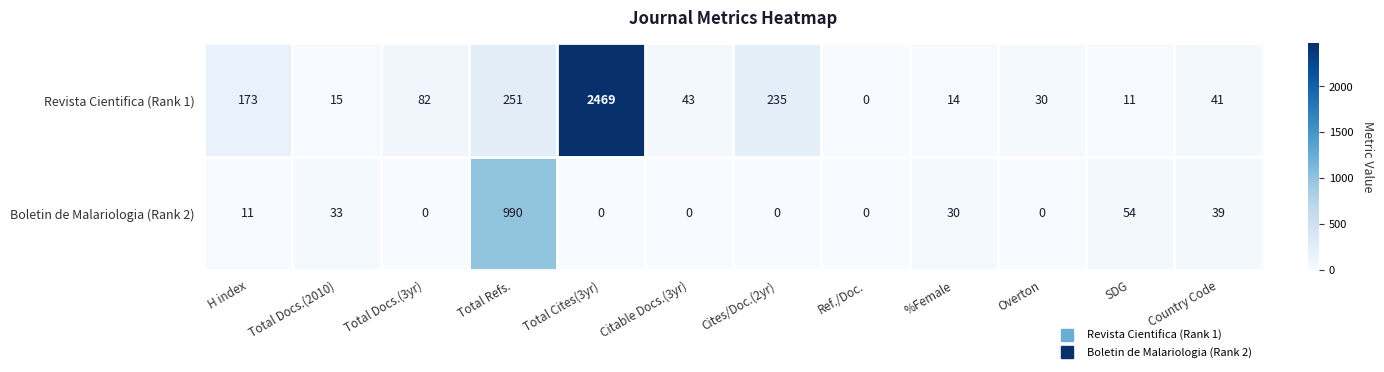

Reading right to left, extract all data points from this chart.

Revista Cientifica (Rank 1): 41	11	30	14	0	235	43	2469	251	82	15	173
Boletin de Malariologia (Rank 2): 39	54	0	30	0	0	0	0	990	0	33	11